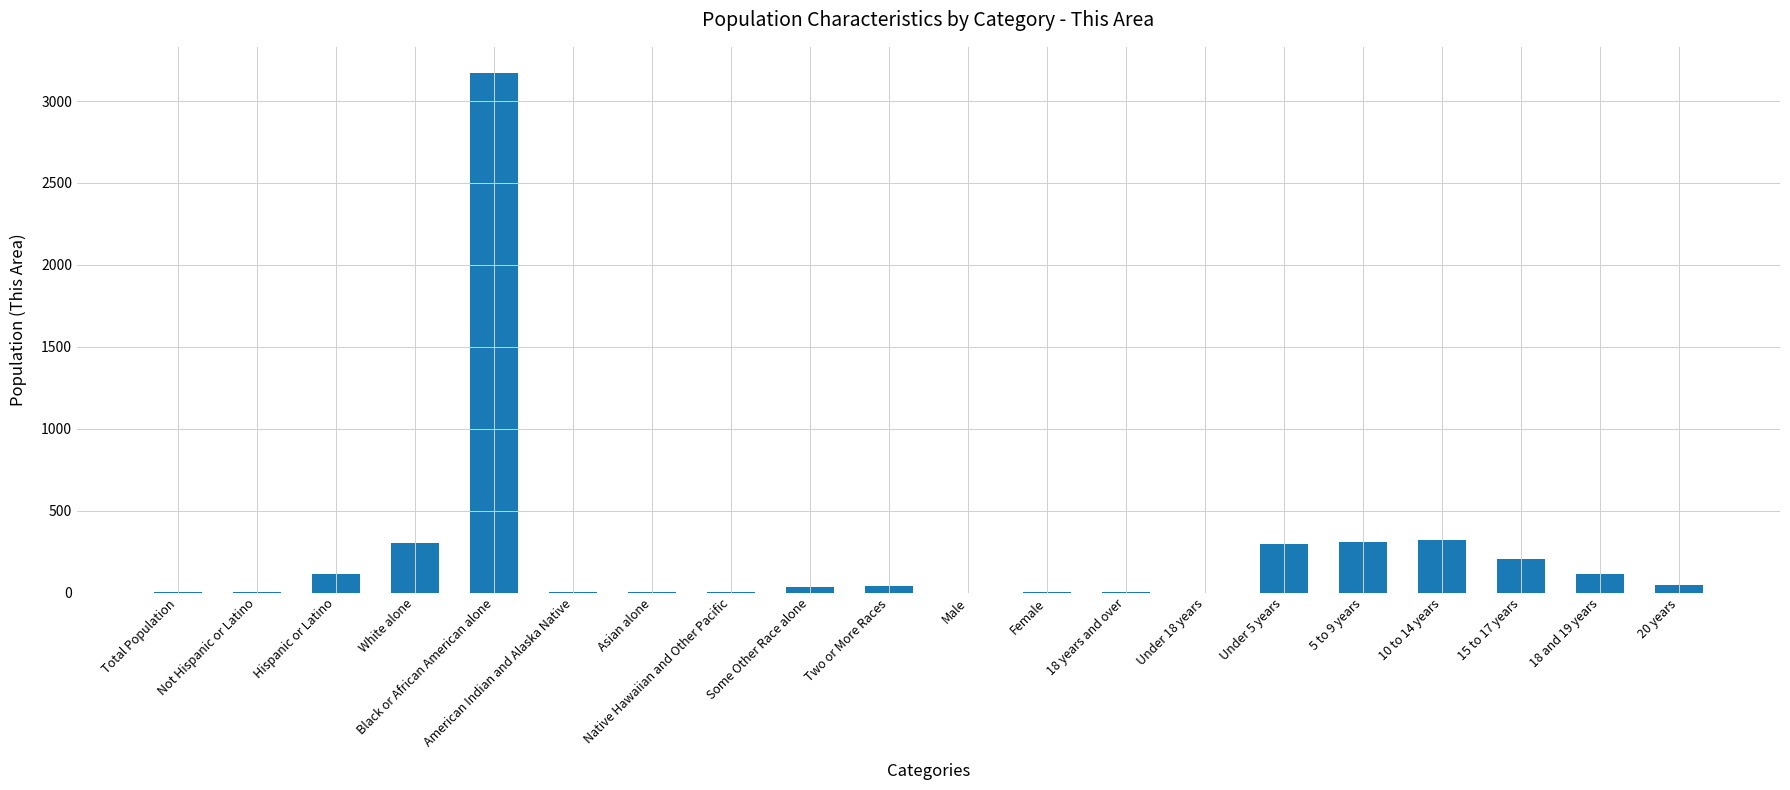

What is the maximum value shown in the chart?

3172